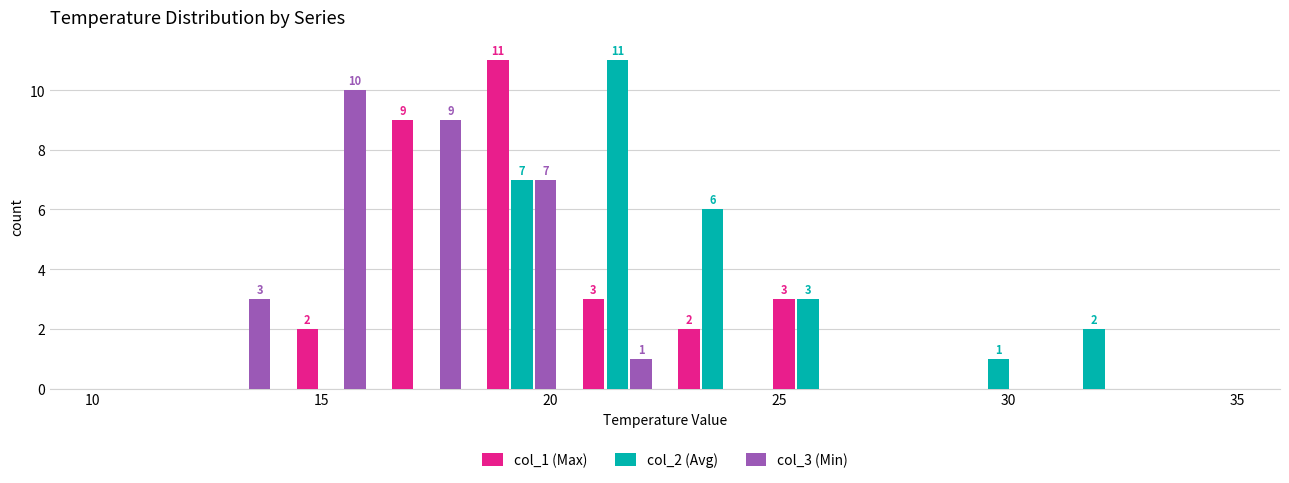

In the col_1 (Max) series, which range on the x-axis has the tallest bar?

18.5 to 20.5